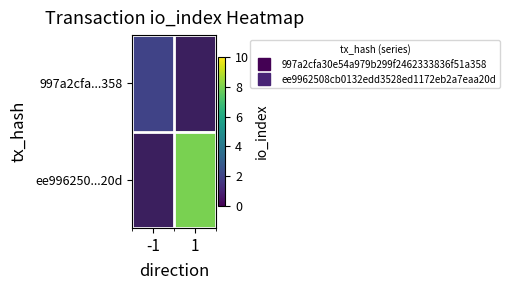

At how many categories does at least one series exceed 5?

1